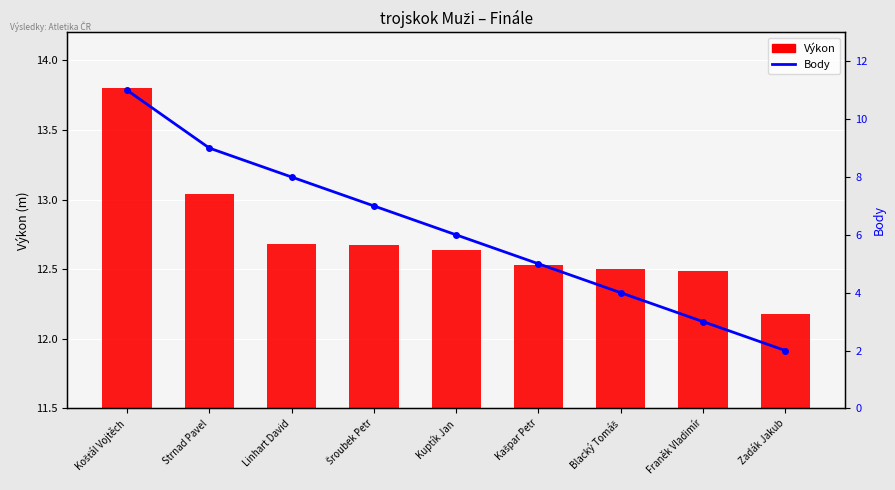

What is the minimum value shown in the chart?

2.0